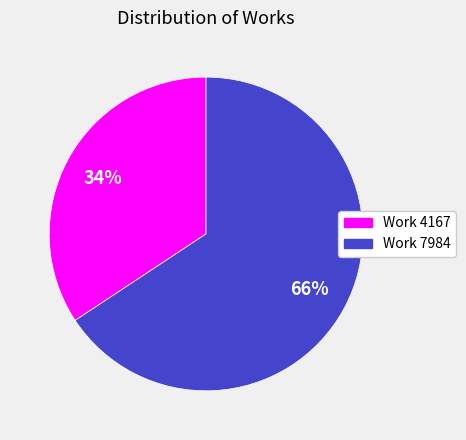

The Work 7984 slice represents 59% of the pie. True or false?

False